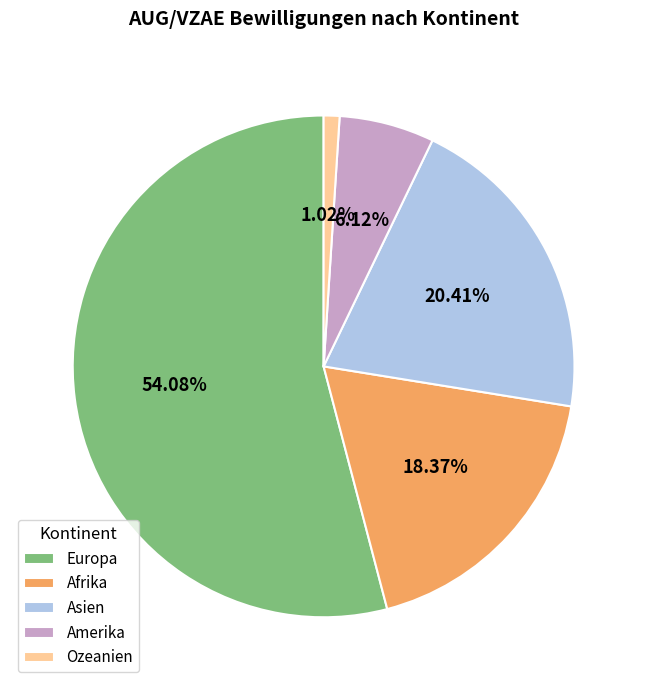

What percentage do Asien and Europa together represent?

74.5%